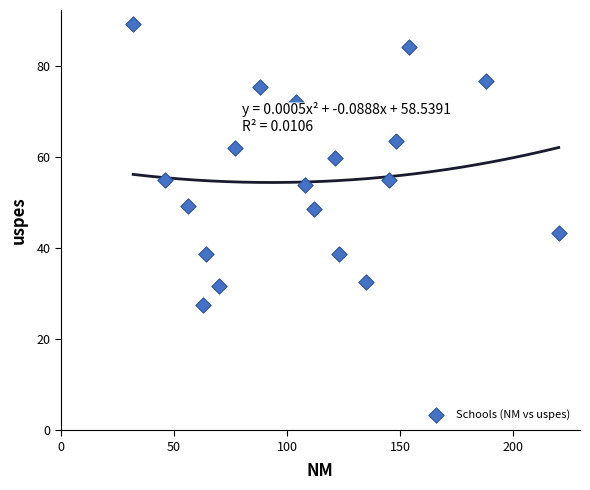

What Y value in the scatter plot is closest to 58?

59.7